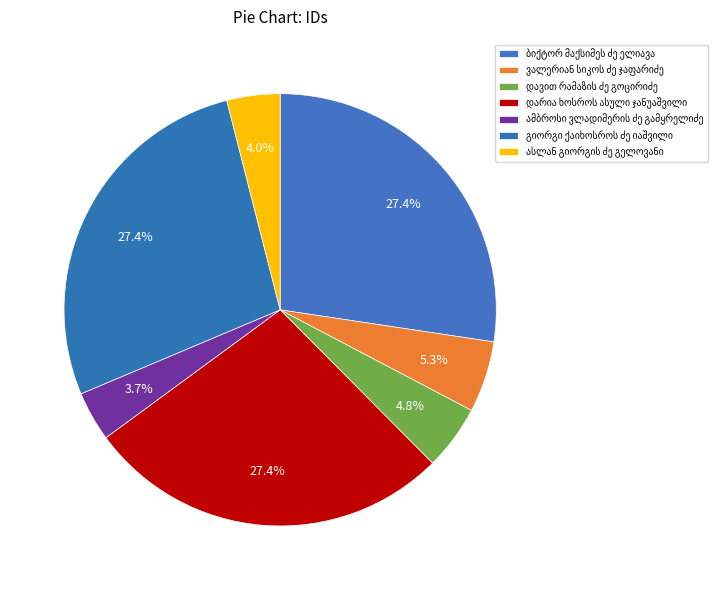

Is დავით რამაზის ძე გოცირიძე the majority of the pie?

No